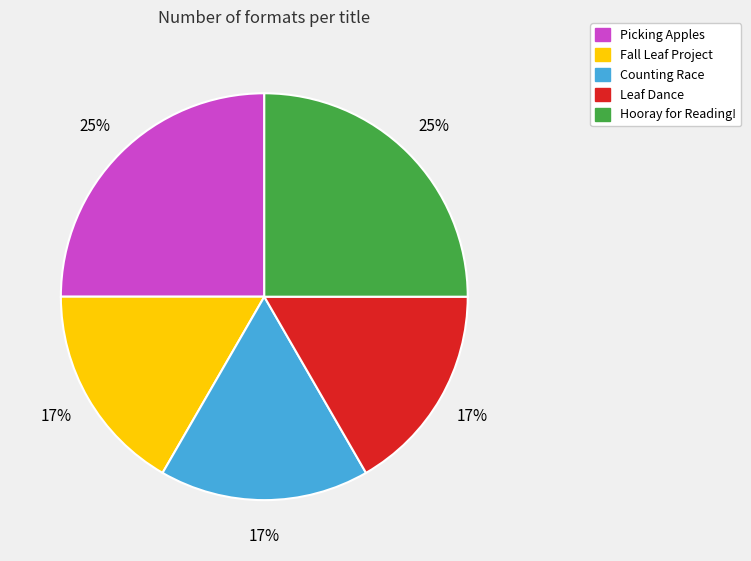

To the nearest percent, what portion does Leaf Dance represent?

17%